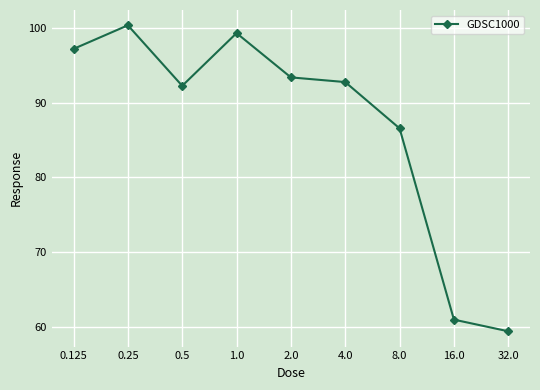

How many interior local peaks (higher than both neighbors) does the data have?

2